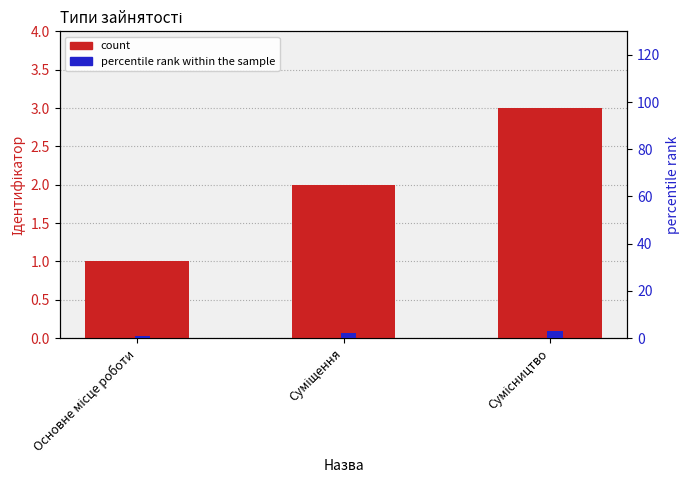

How many categories are shown in the chart?

3